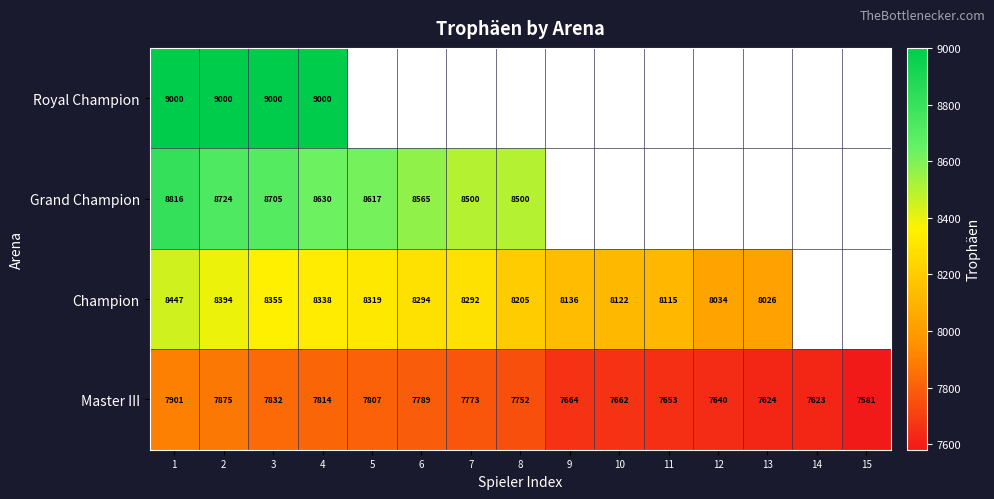

At how many categories does at least one series exceed 7606?

14